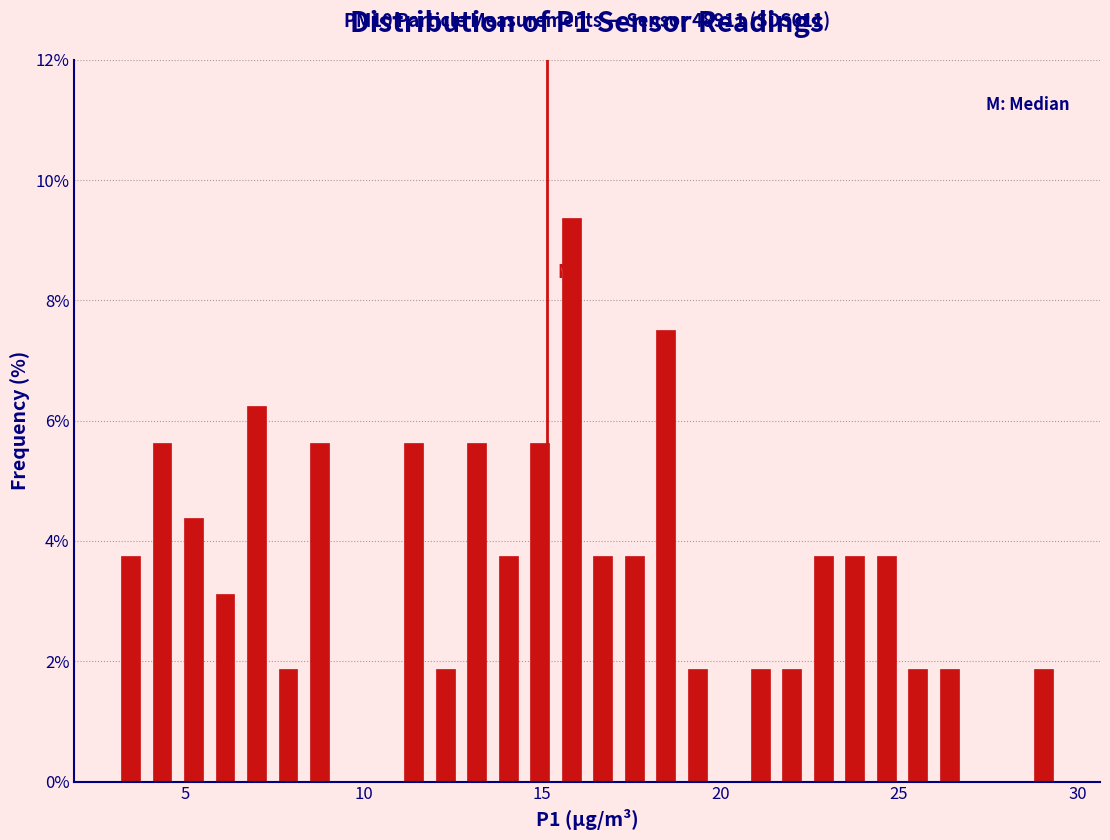

Read against the x-axis, roughly where is the centre of the tallest bar?

16.0